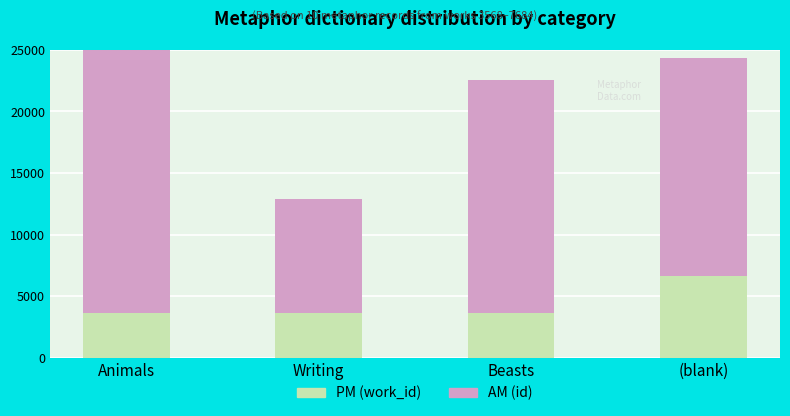

What is the total value across all series at Writing?

12869